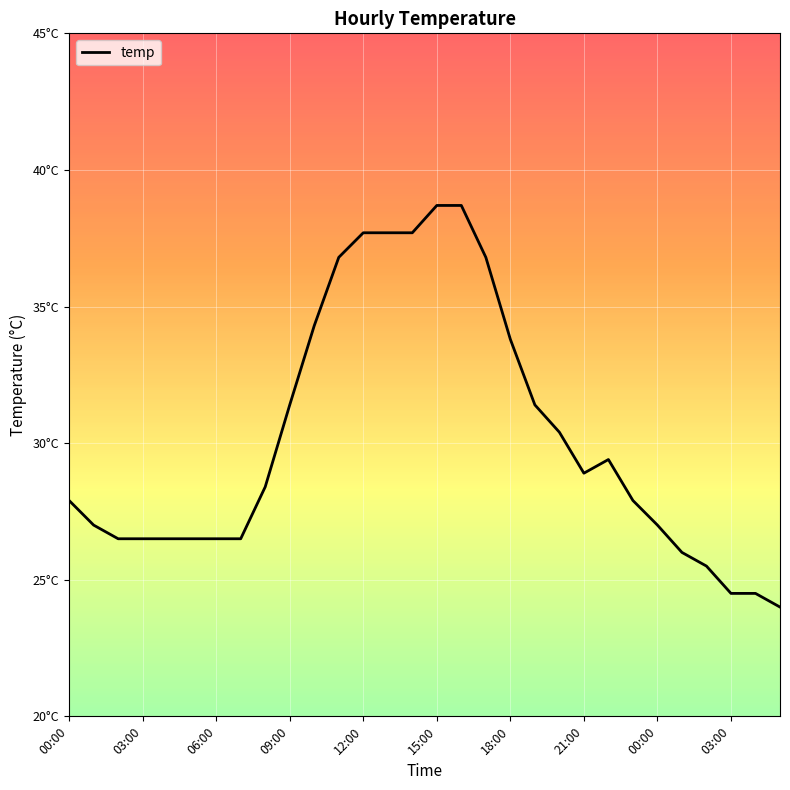

What is the label of the 10th point from the right?

20